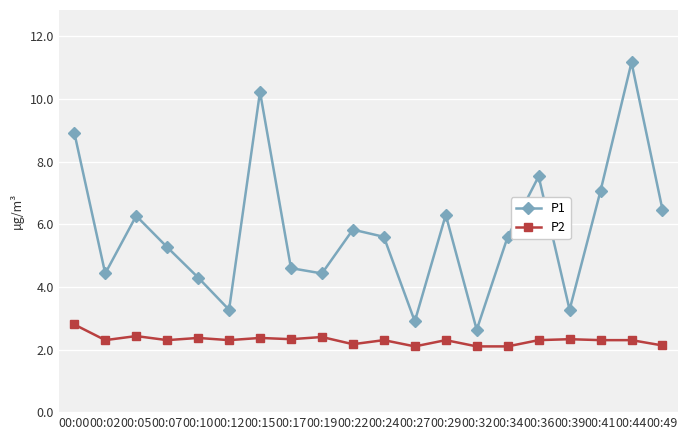

How many data points in P1 are less than 5?

8